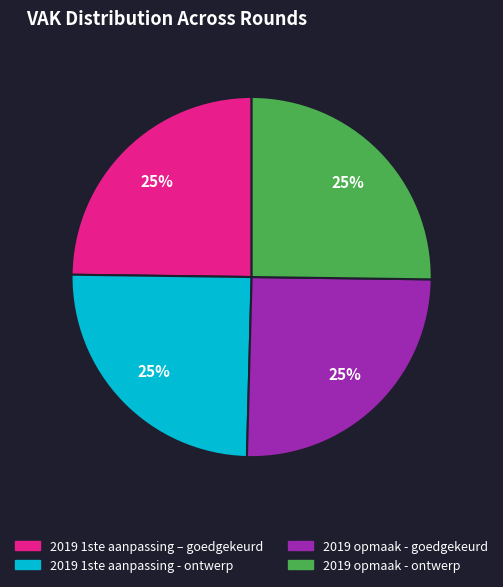

To the nearest percent, what percentage of the pie is 2019 1ste aanpassing – goedgekeurd?

25%